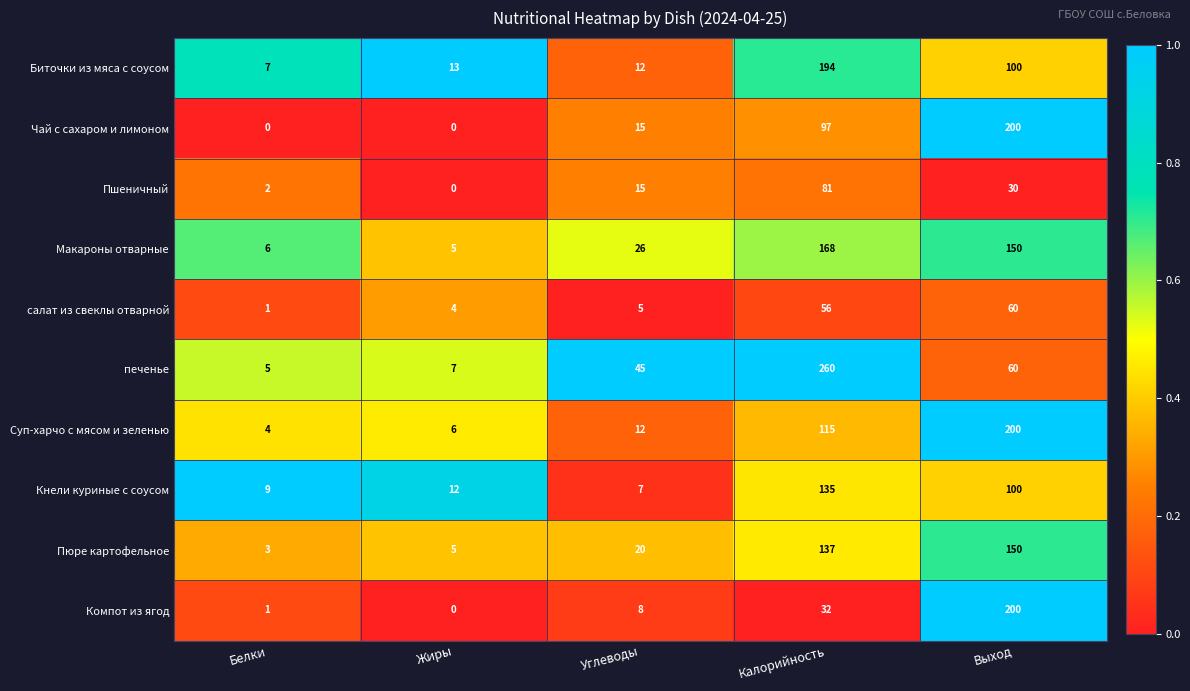

Which series has the widest spread of values?

печенье